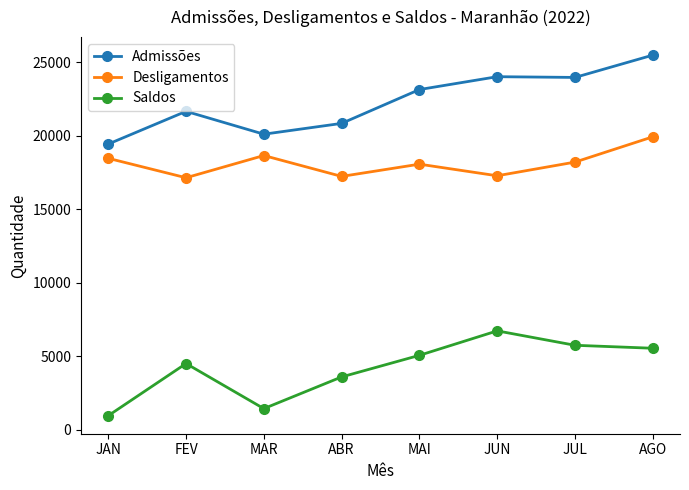

Which series has the widest spread of values?

Admissões